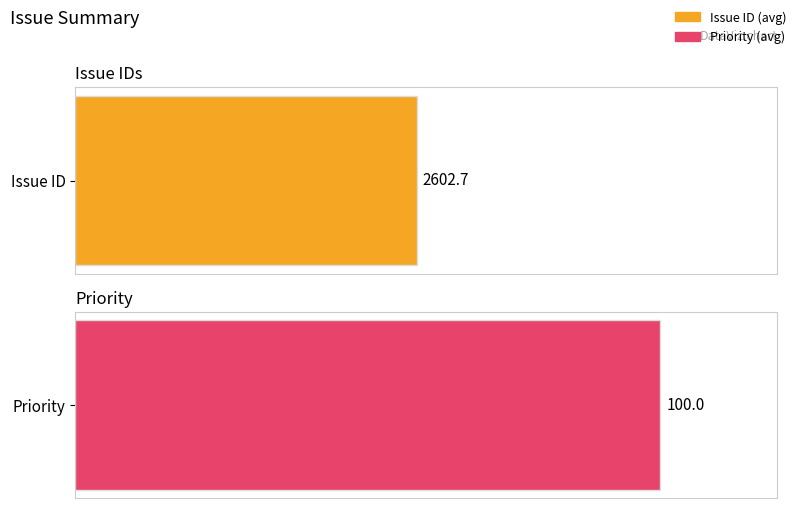

Is it true that Priority equals 41 at 1459?

False